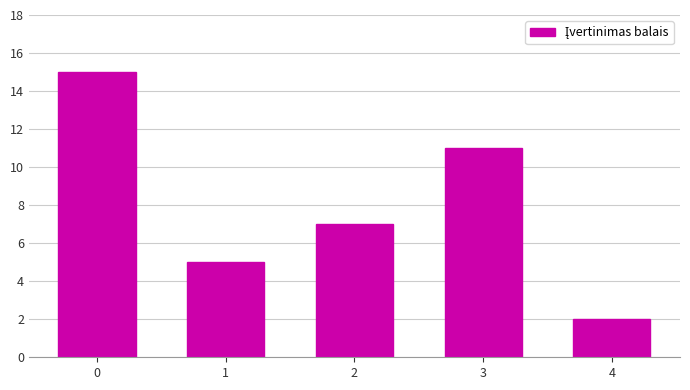

Reading left to right, what are all the values shown in this chart?

0=15	1=5	2=7	3=11	4=2